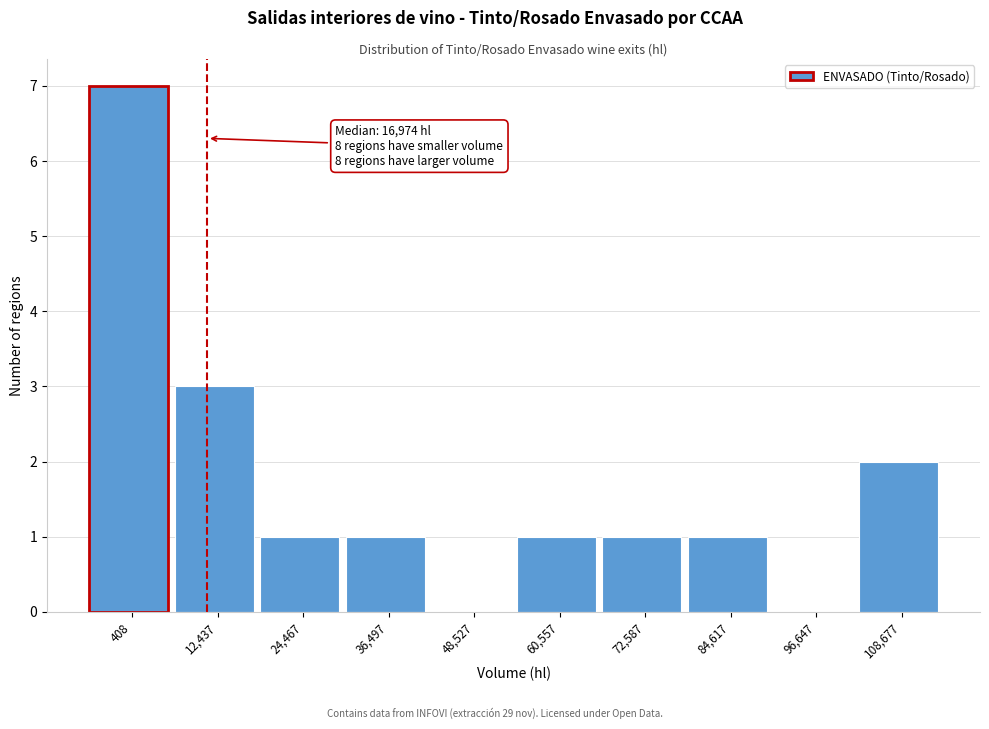

Reading right to left, what are all the values shown in this chart?

108,677=2	96,647=0	84,617=1	72,587=1	60,557=1	48,527=0	36,497=1	24,467=1	12,437=3	408=7